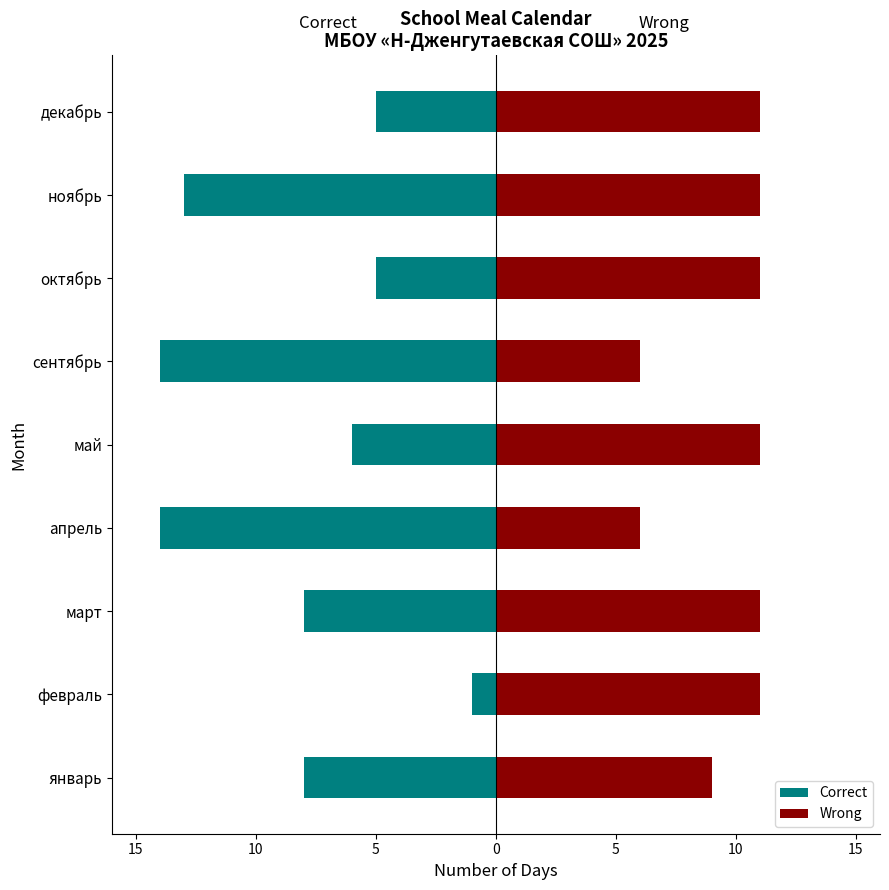

True or false: Wrong has a value of 6 at 20.

False